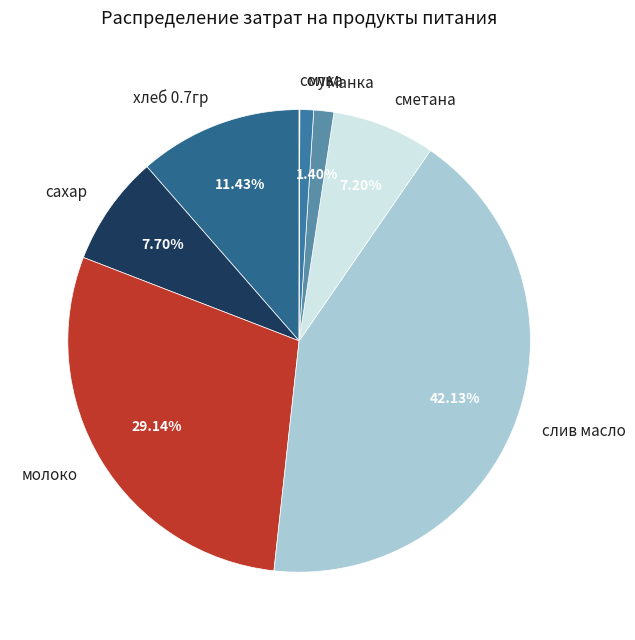

To the nearest percent, what is the difference between the largest and smallest slice percentages?

42%